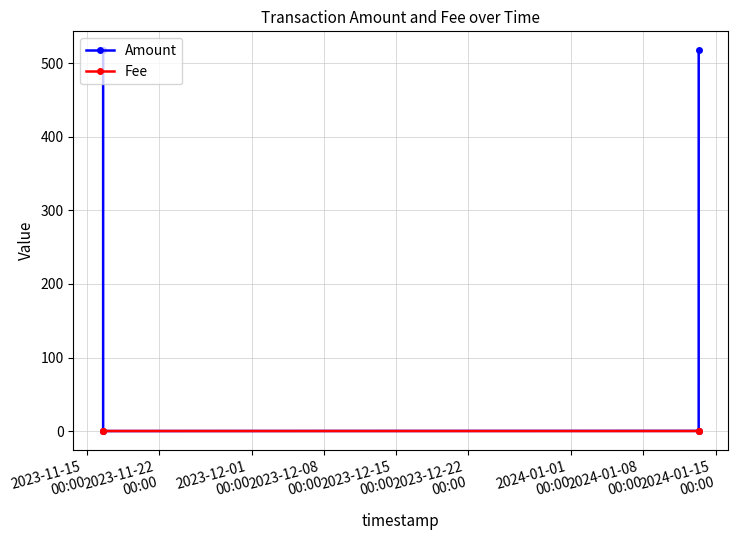

Is the value of Fee at 2023-12-08
00:00 greater than the value of Amount at 2023-11-15
00:00?

No